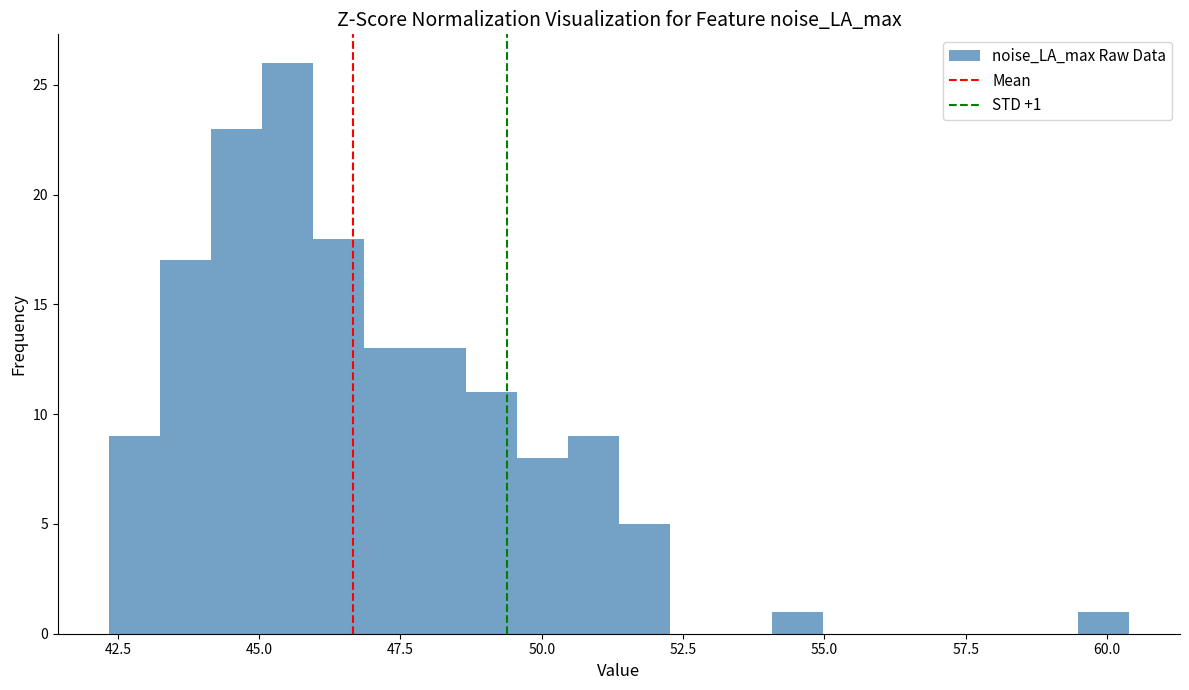

Read against the x-axis, roughly where is the centre of the tallest bar?

45.5